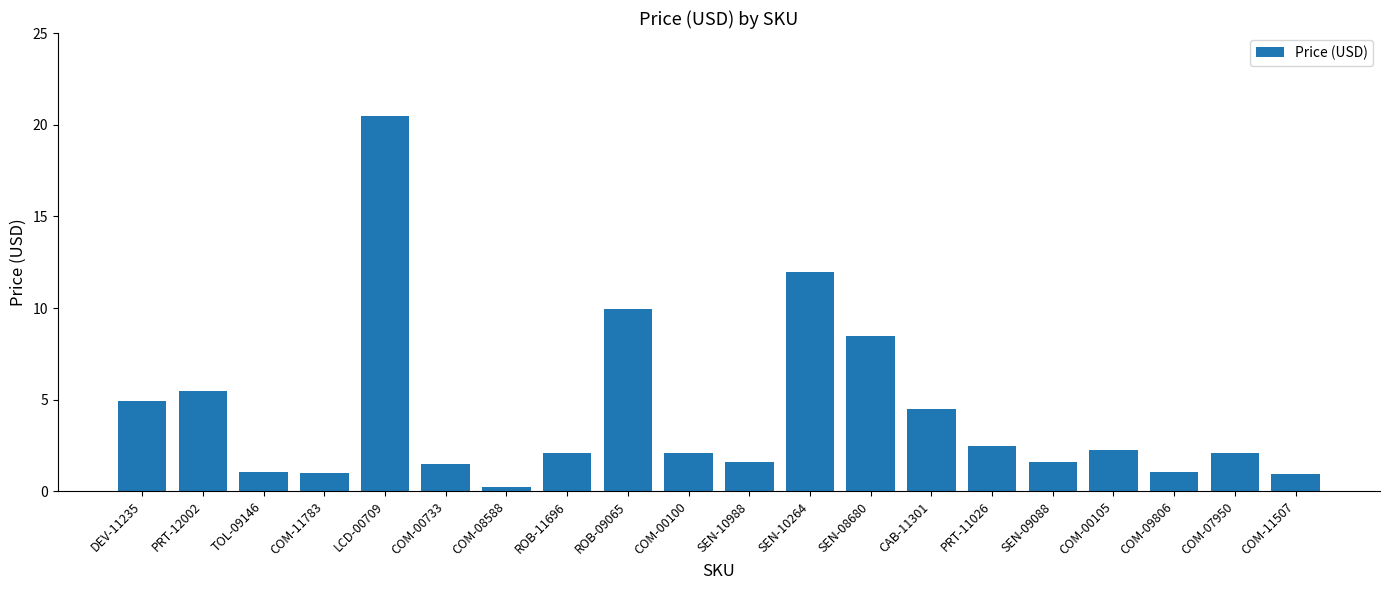

Which has a higher value, SEN-09088 or ROB-11696?

ROB-11696